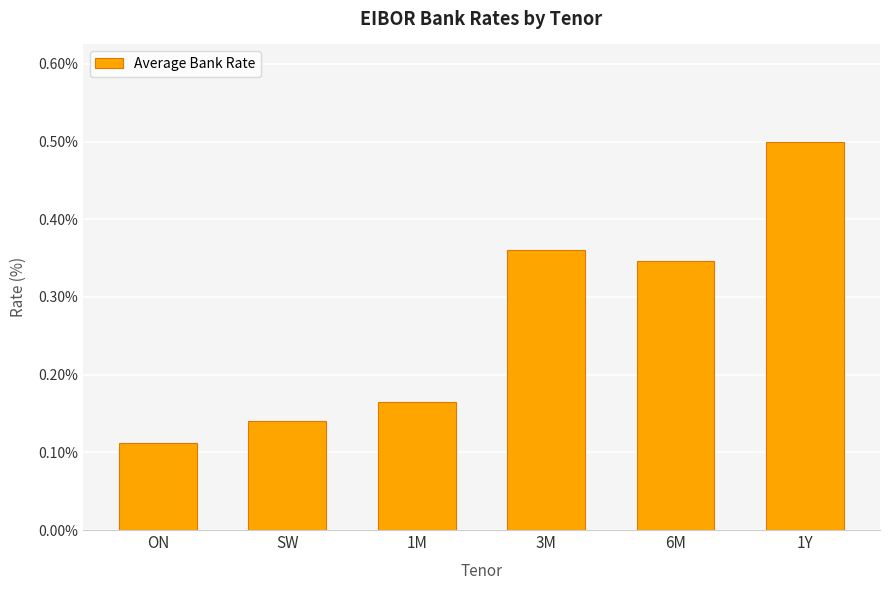

Which has a higher value, 3M or 6M?

3M